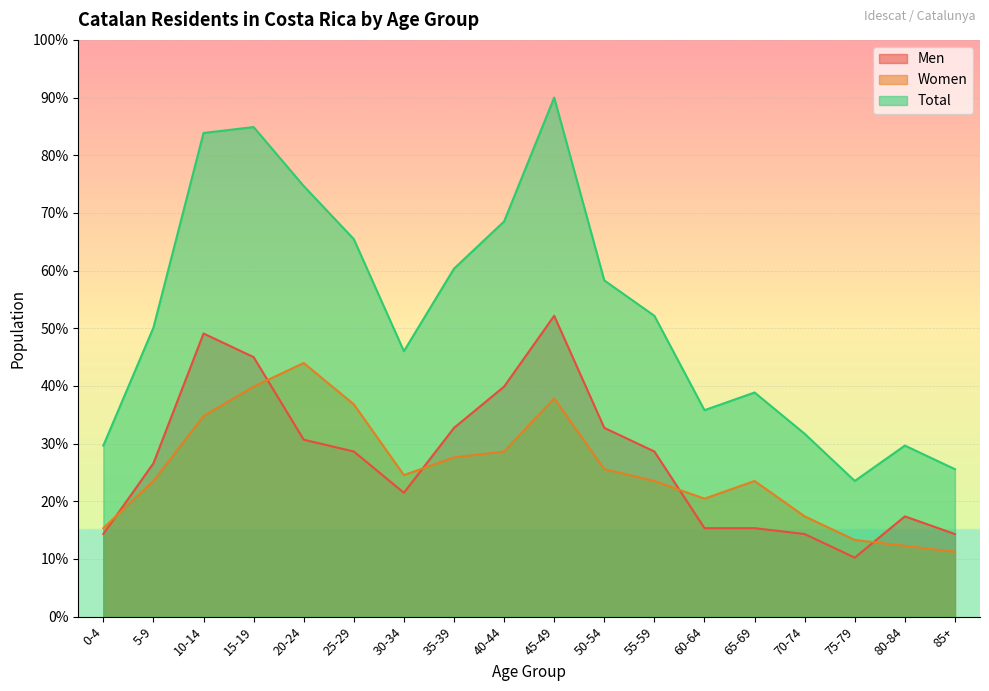

Reading right to left, list all the values displayed in this chart.

Men: 85+=14.3	80-84=17.4	75-79=10.2	70-74=14.3	65-69=15.3	60-64=15.3	55-59=28.6	50-54=32.7	45-49=52.2	40-44=39.9	35-39=32.7	30-34=21.5	25-29=28.6	20-24=30.7	15-19=45.0	10-14=49.1	5-9=26.6	0-4=14.3
Women: 85+=11.2	80-84=12.3	75-79=13.3	70-74=17.4	65-69=23.5	60-64=20.5	55-59=23.5	50-54=25.6	45-49=37.8	40-44=28.6	35-39=27.6	30-34=24.5	25-29=36.8	20-24=44.0	15-19=39.9	10-14=34.8	5-9=23.5	0-4=15.3
Total: 85+=25.6	80-84=29.7	75-79=23.5	70-74=31.7	65-69=38.9	60-64=35.8	55-59=52.2	50-54=58.3	45-49=90.0	40-44=68.5	35-39=60.3	30-34=46.0	25-29=65.5	20-24=74.7	15-19=84.9	10-14=83.9	5-9=50.1	0-4=29.7